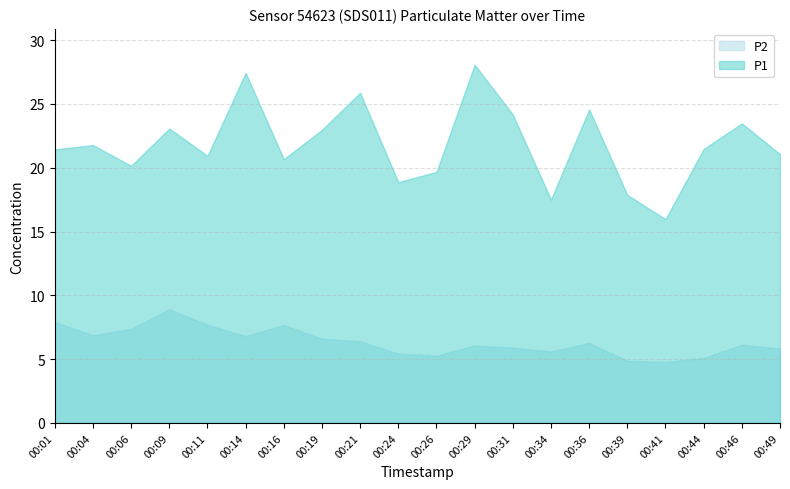

At 00:04, list the series in order from largest to smallest.

P1, P2